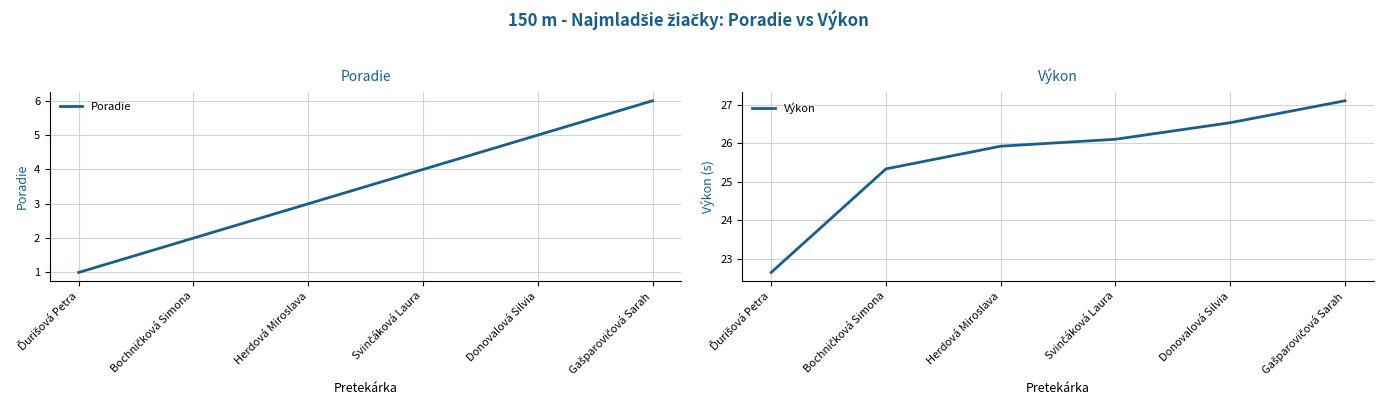

What is the label of the 2nd point from the right?

Donovalová Silvia